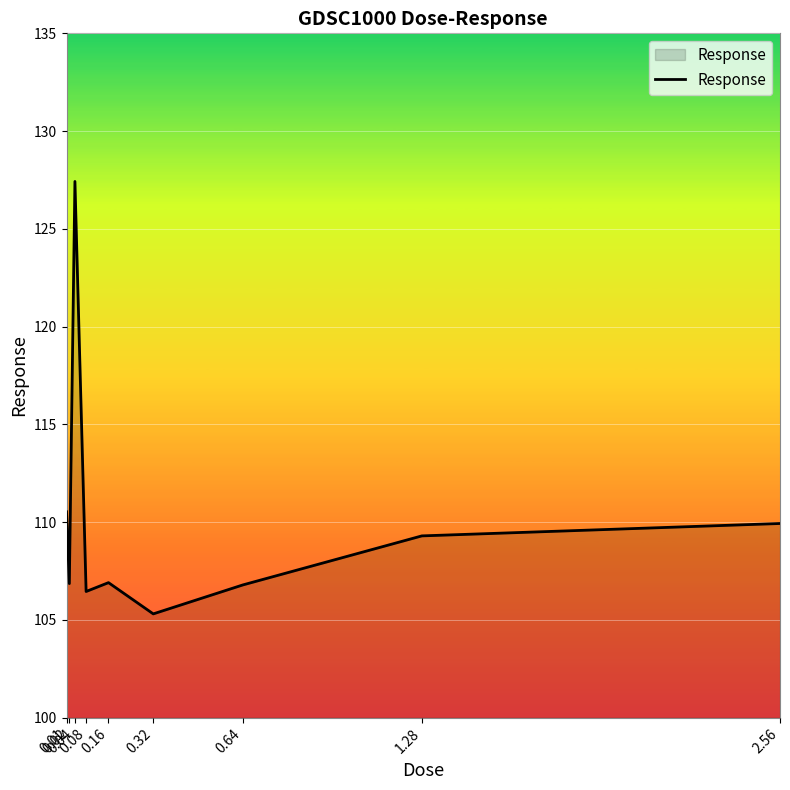

True or false: the data shows 105.3 at 0.32.

True